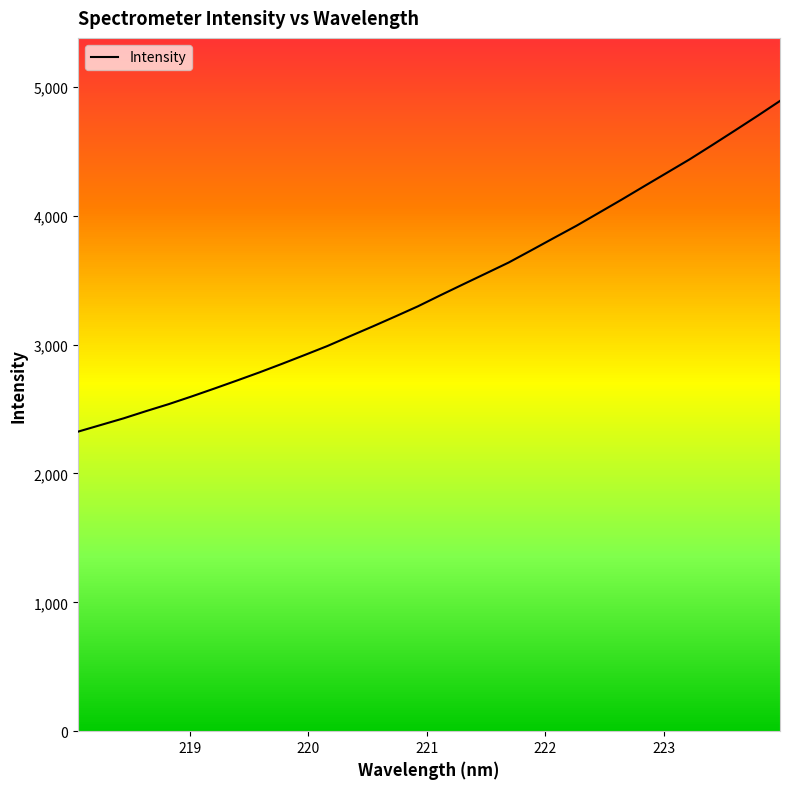

Count the number of values greater than 3384.

16